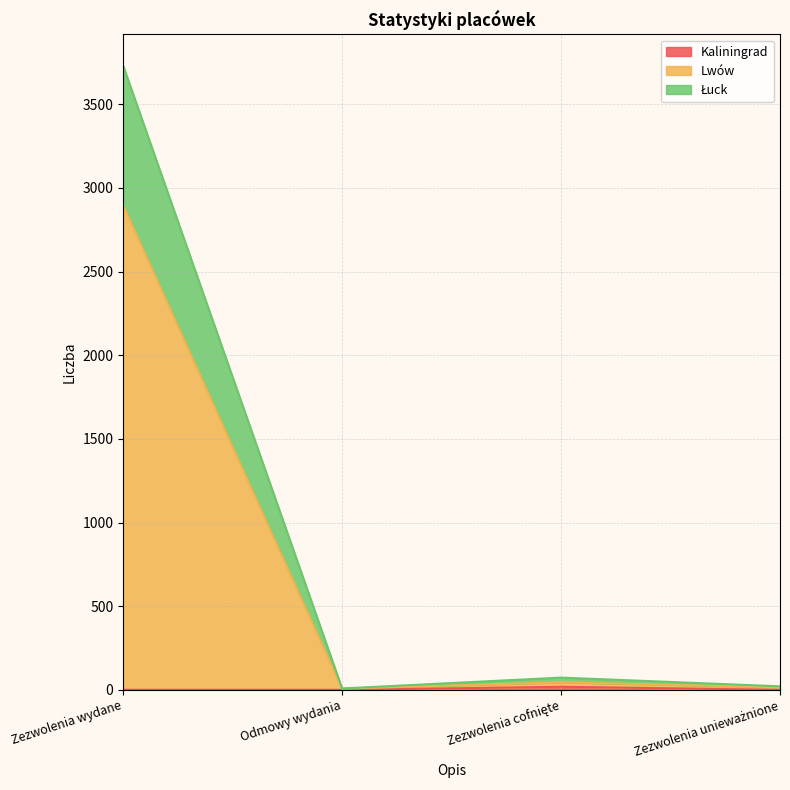

How many lines are shown in the chart?

3